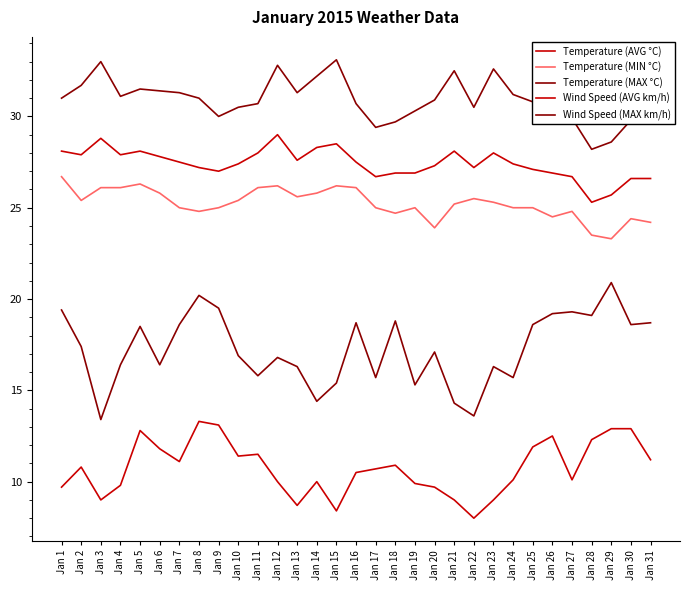

How many categories are shown in the chart?

31